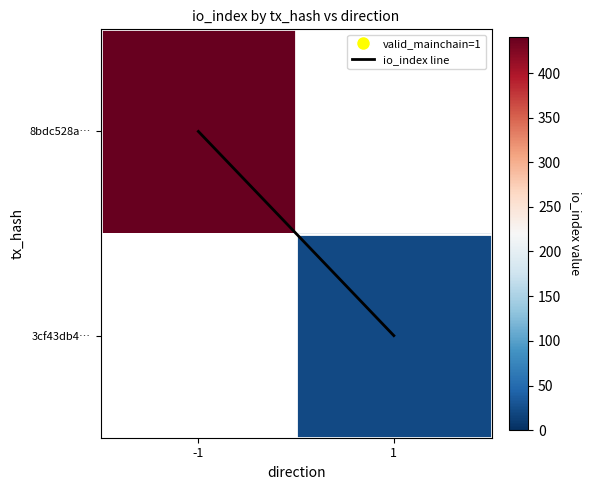

Which series has the widest spread of values?

io_index line